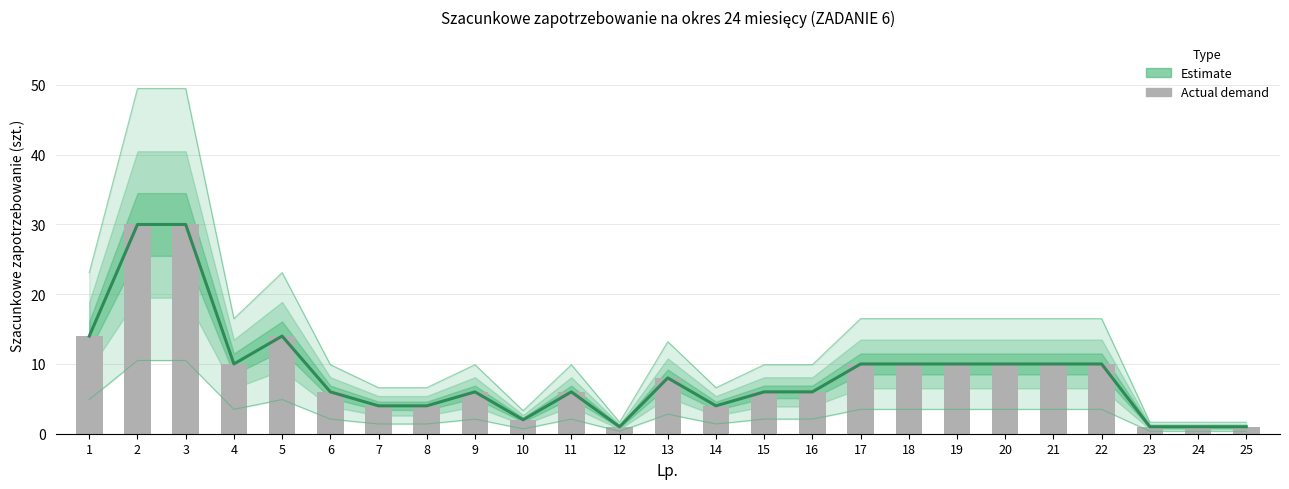

Which series has the largest total across all categories?

Szacunkowe zapotrzebowanie